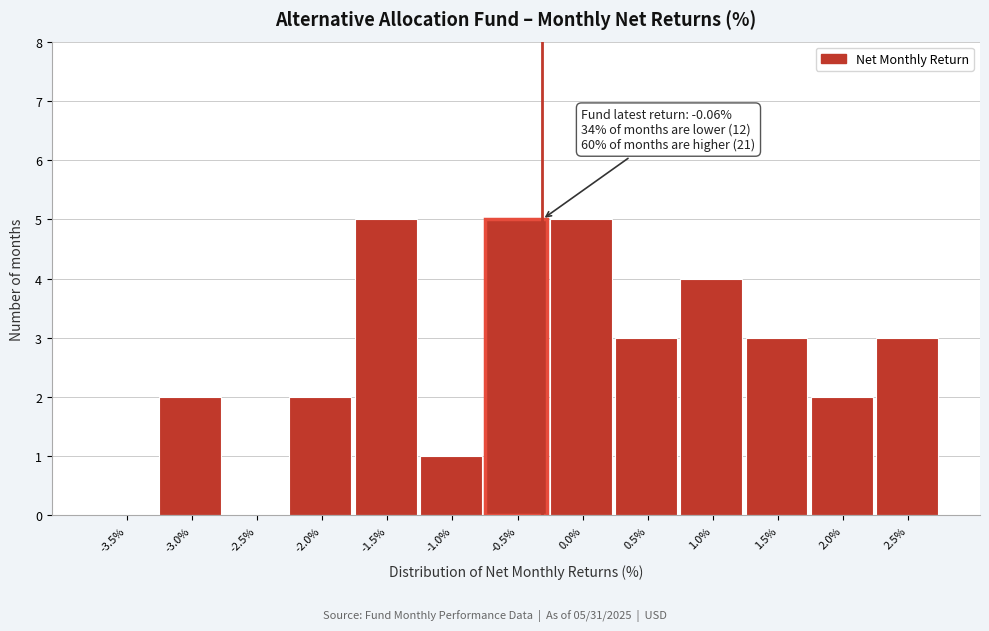

Reading left to right, extract all data points from this chart.

-3.5%=0	-3.0%=2	-2.5%=0	-2.0%=2	-1.5%=5	-1.0%=1	-0.5%=5	0.0%=5	0.5%=3	1.0%=4	1.5%=3	2.0%=2	2.5%=3